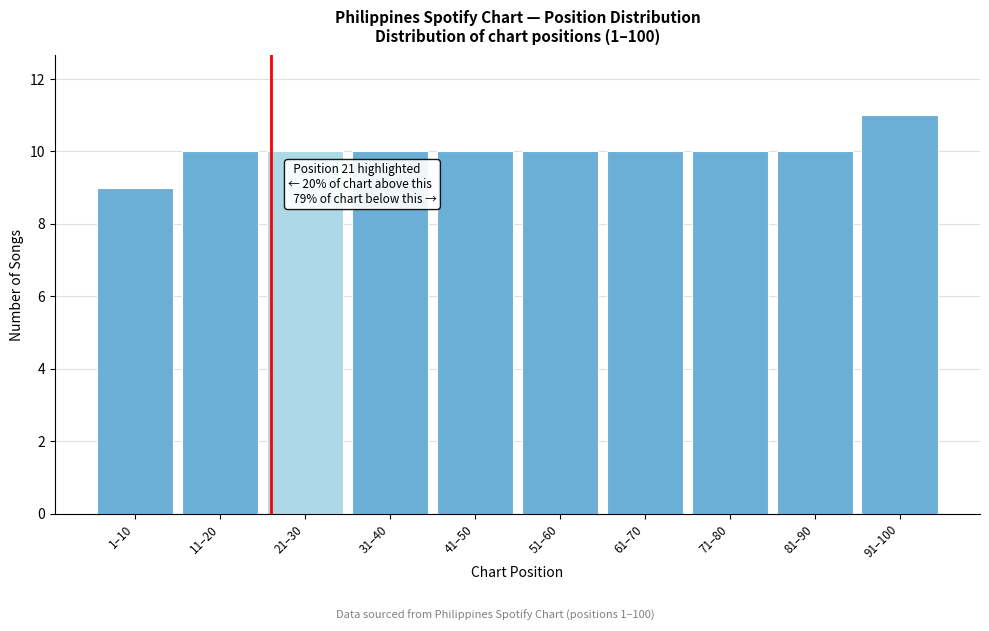

Reading left to right, what are all the values shown in this chart?

9	10	10	10	10	10	10	10	10	11